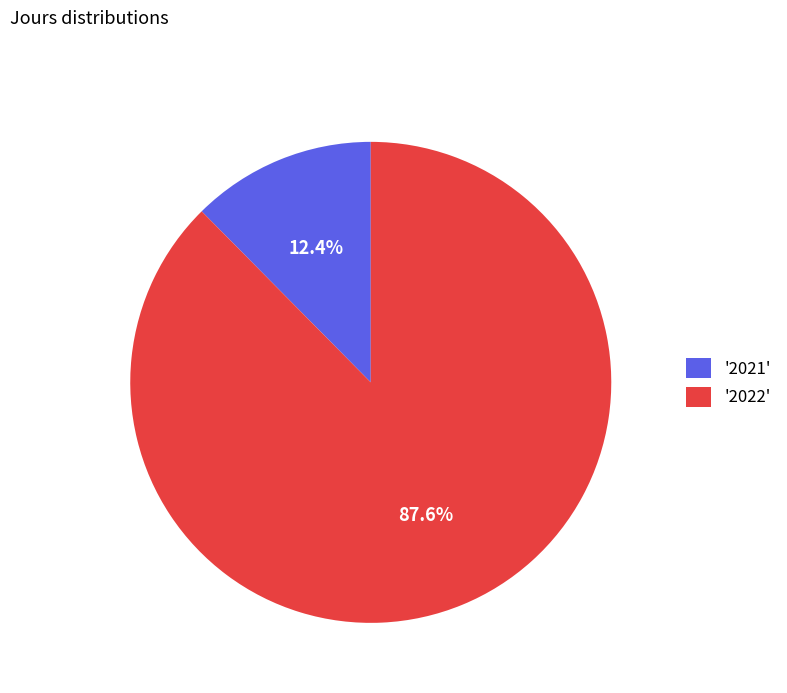

Combined, what portion of the pie is '2021' and '2022'?

100.0%